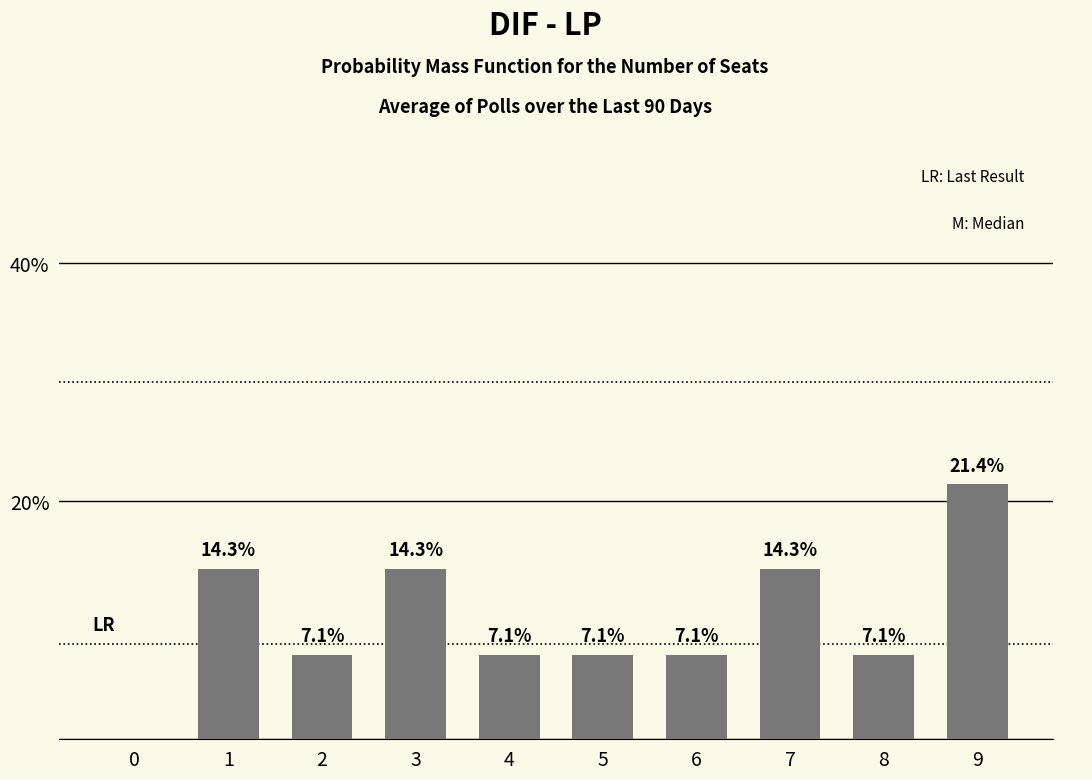

What is the ratio of the value at 2 to the value at 7?

0.5